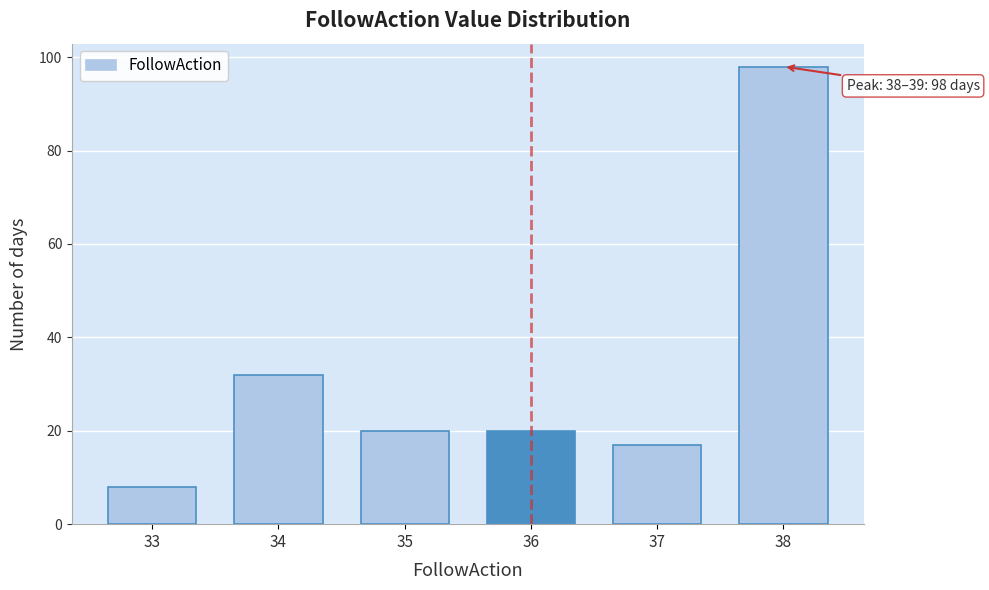

Reading left to right, what are all the values shown in this chart?

8	32	20	20	17	98